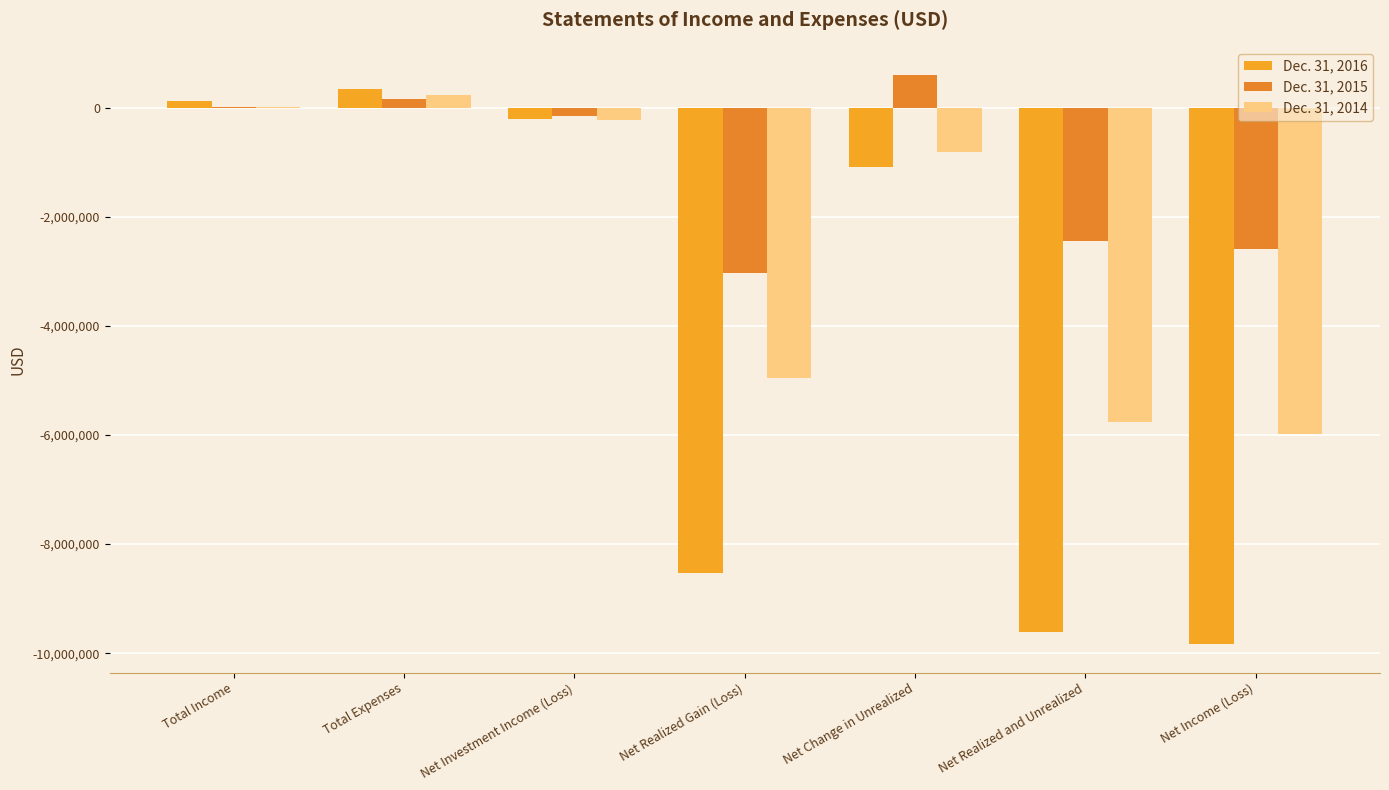

Rank the categories by Dec. 31, 2015 value from highest to lowest.

Net Change in Unrealized, Total Expenses, Total Income, Net Investment Income (Loss), Net Realized and Unrealized, Net Income (Loss), Net Realized Gain (Loss)